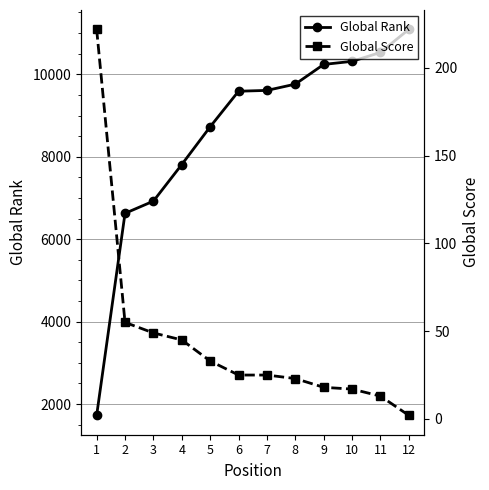

At how many categories does at least one series exceed 4789?

11